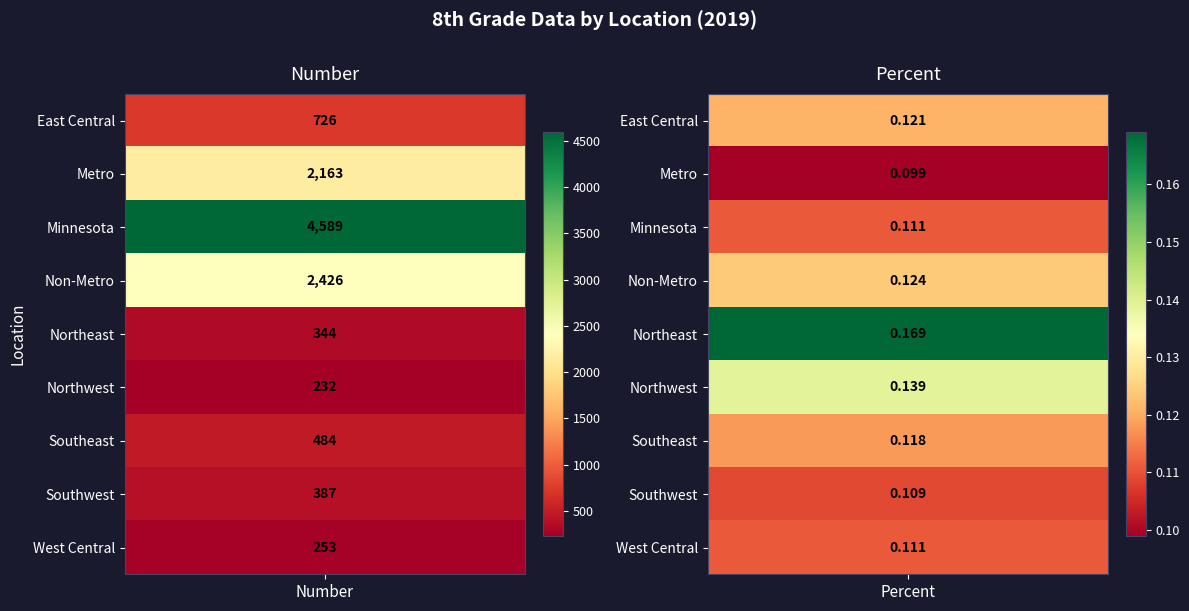

Is it true that Northeast equals 0.2 at Percent?

False